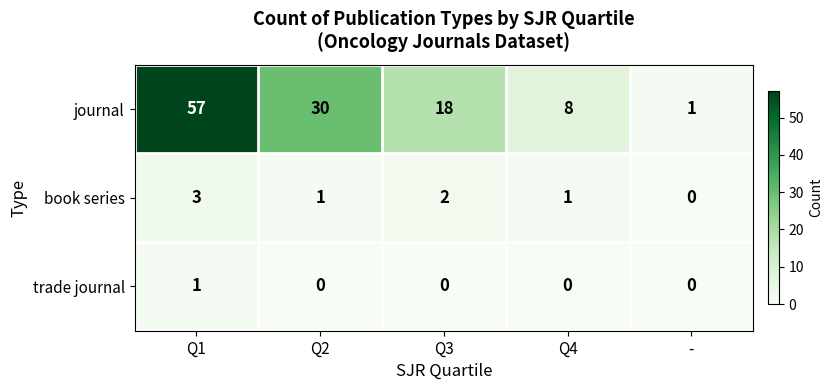

Which series has the largest total across all categories?

journal